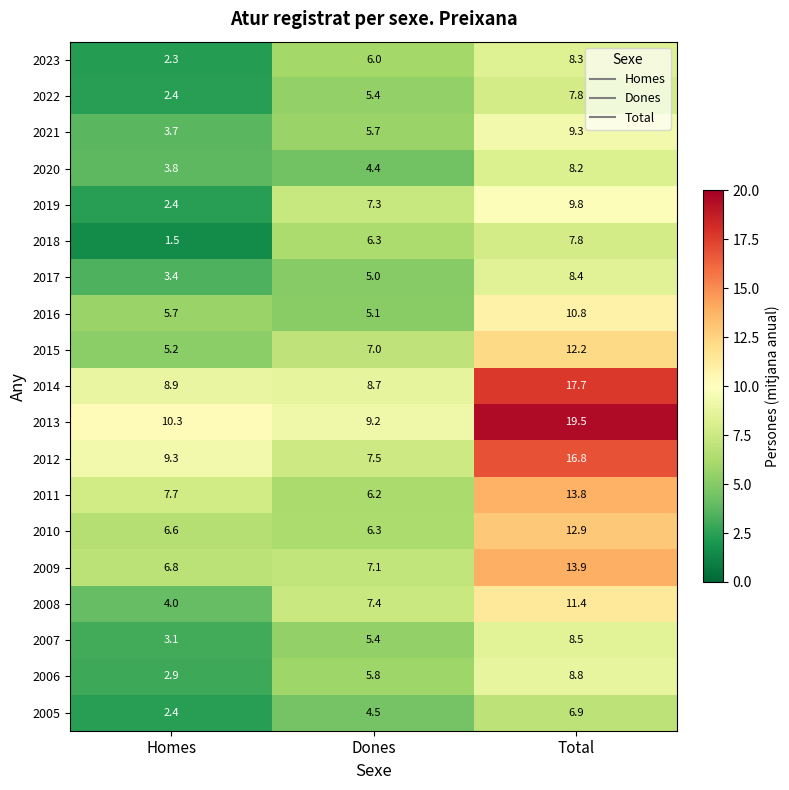

At which label does 2017 reach its peak?

Total